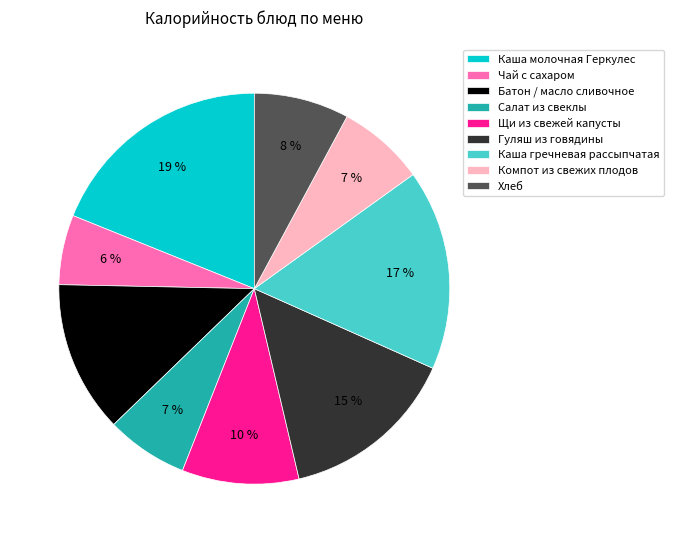

Is it true that Компот из свежих плодов is 12% of the pie?

False